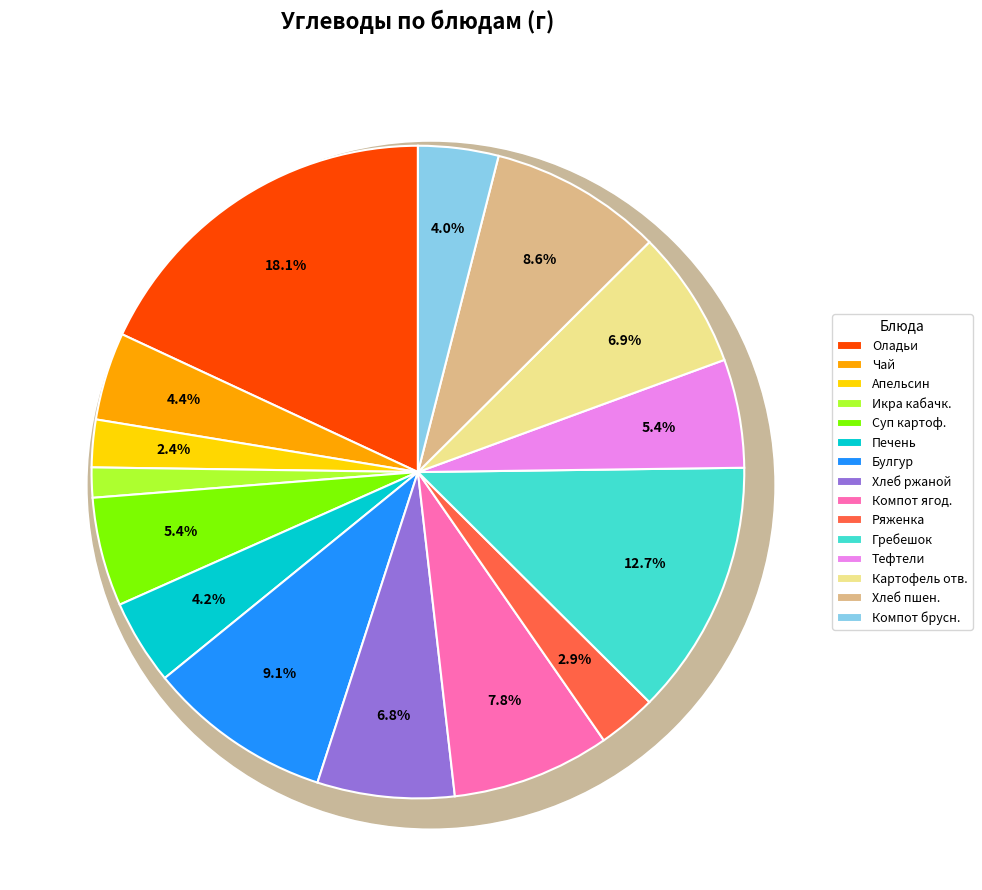

To the nearest percent, what percentage of the pie is Хлеб пшеничный?

9%